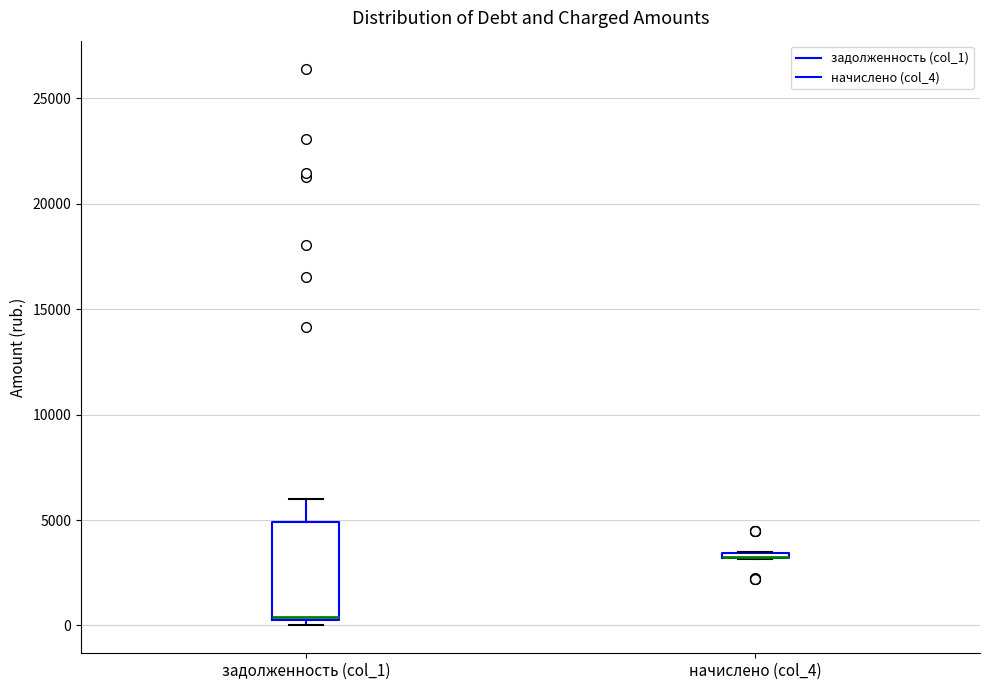

Which box is the tallest, from its lower edge to its upper edge?

задолженность (col_1)